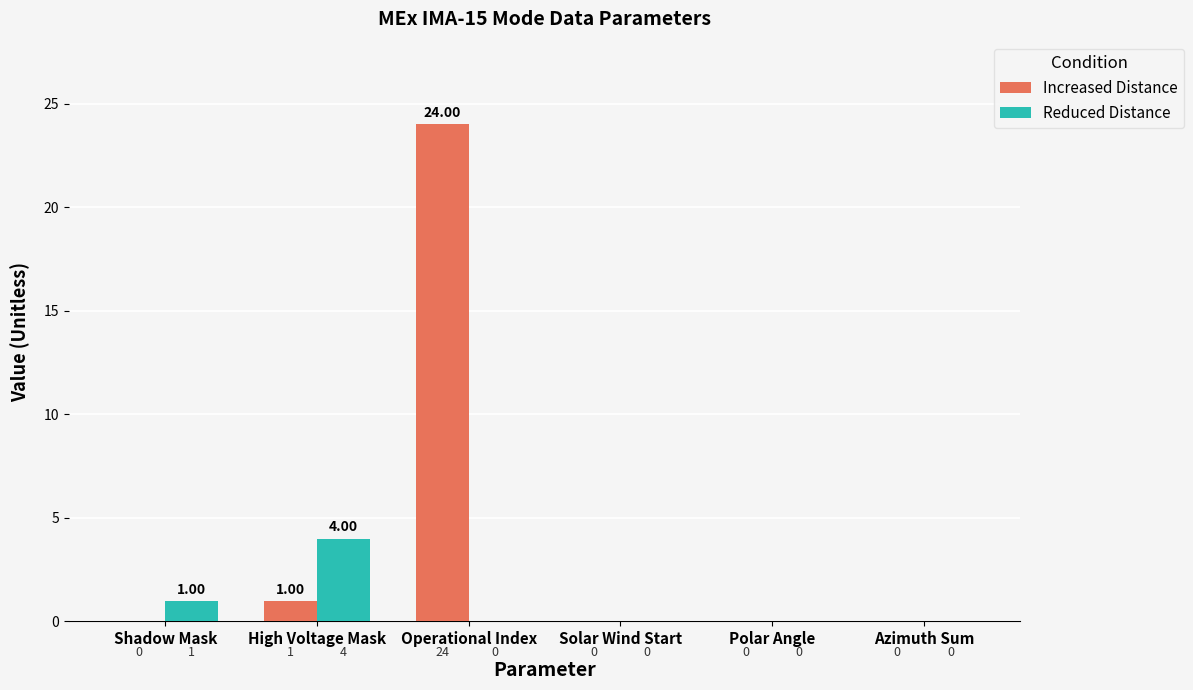

What is the sum of the Increased Distance values at High Voltage Mask and Azimuth Sum?

1